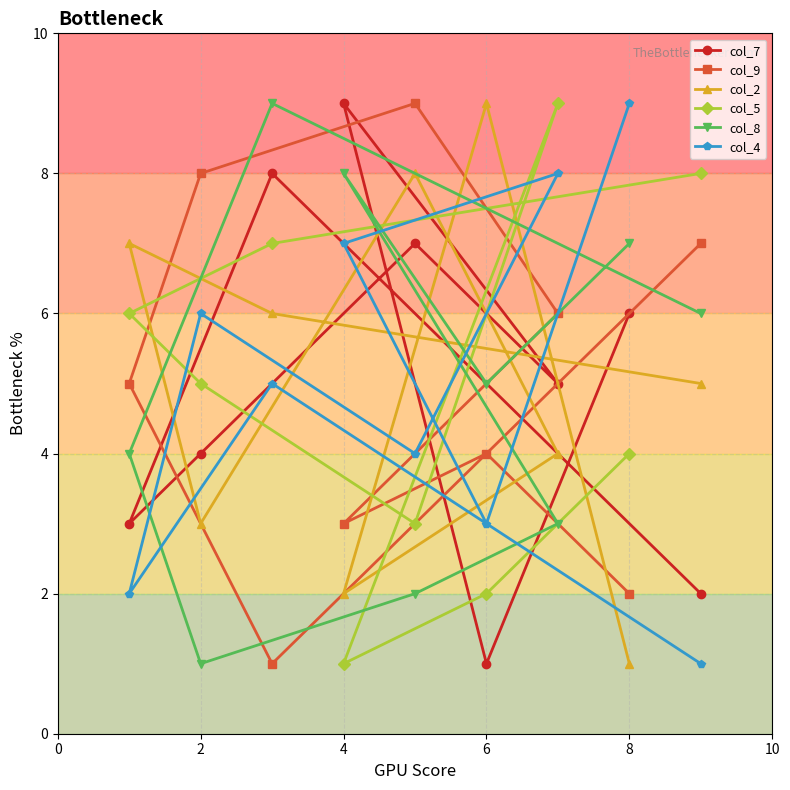

How many series are shown in this chart?

6